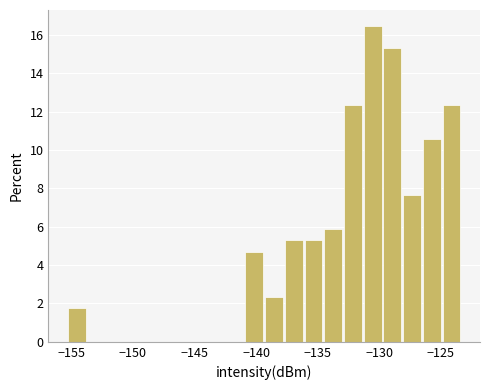

Read against the x-axis, roughly where is the centre of the tallest bar?

-130.5